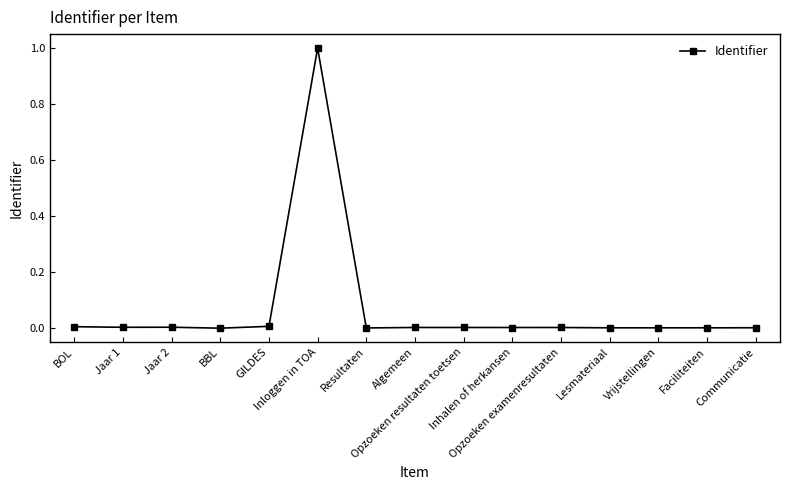

True or false: the data has more than 1 interior local peaks.

True